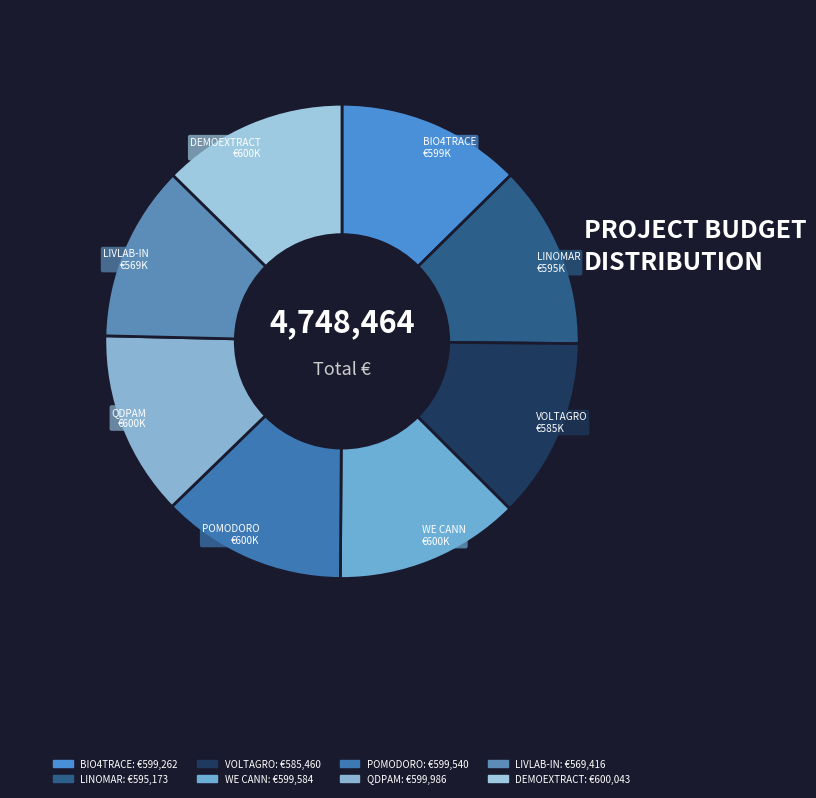

Is there any slice that represents more than half of the pie?

No